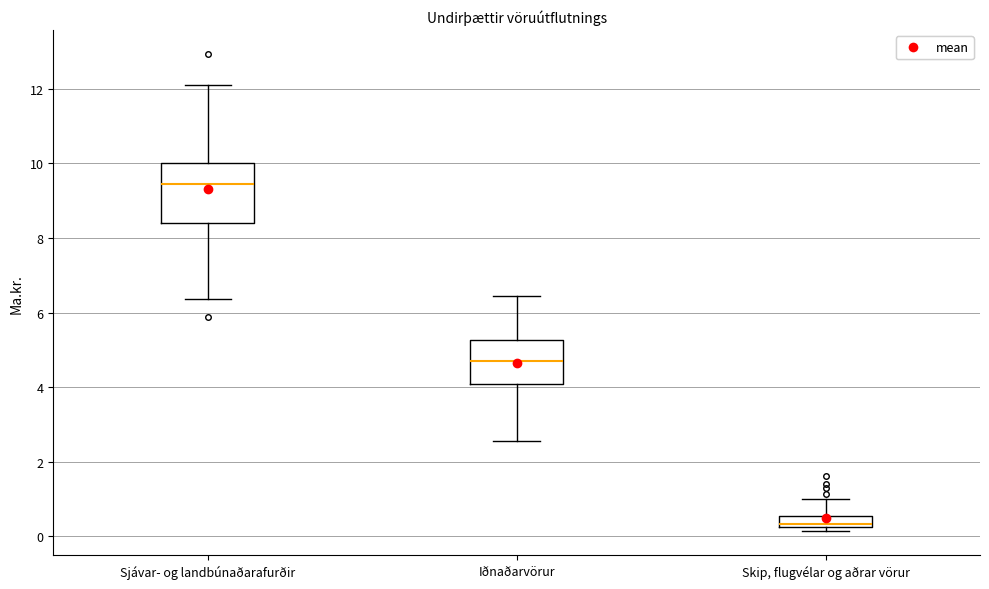

Where does the lower whisker of the box for Iðnaðarvörur end on the y-axis? The values are not printed on the chart, so give them approximately, as read against the axis.

2.6